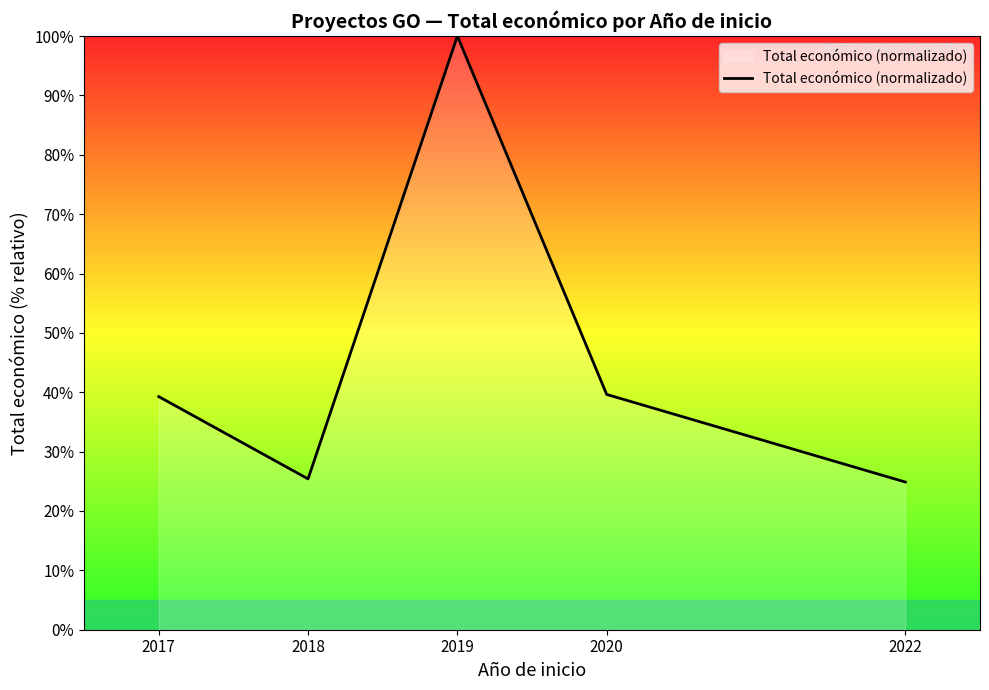

What is the smallest value displayed?

24.9